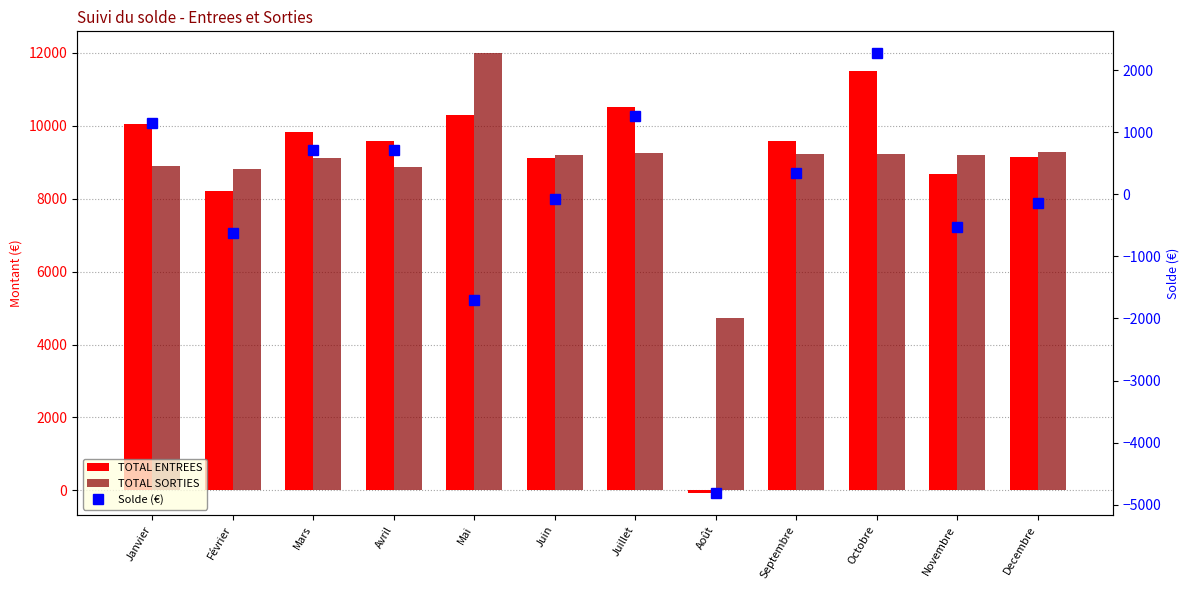

At how many categories does at least one series exceed -4003?

12